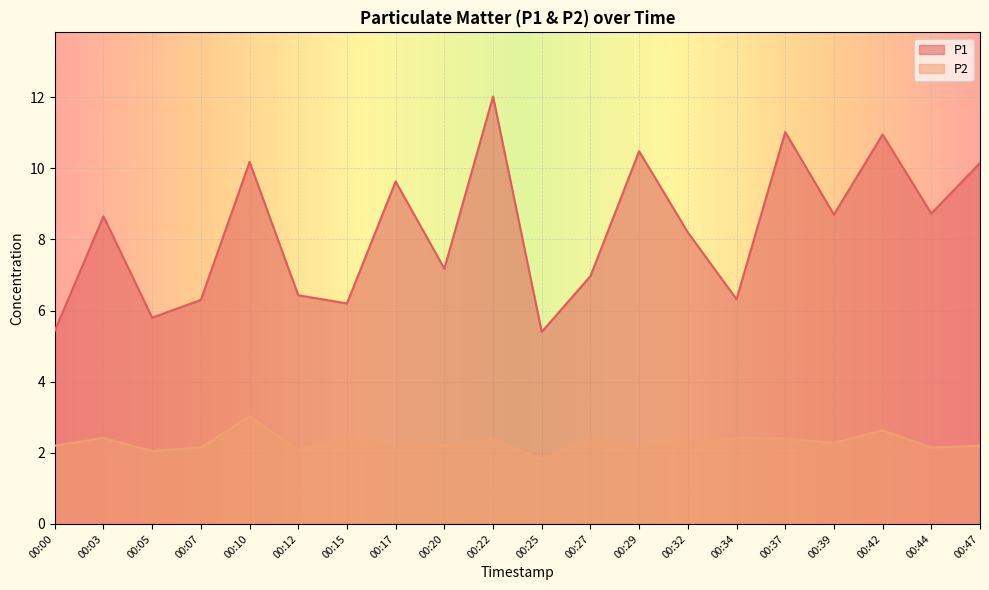

What are all the series names shown in the legend?

P1, P2